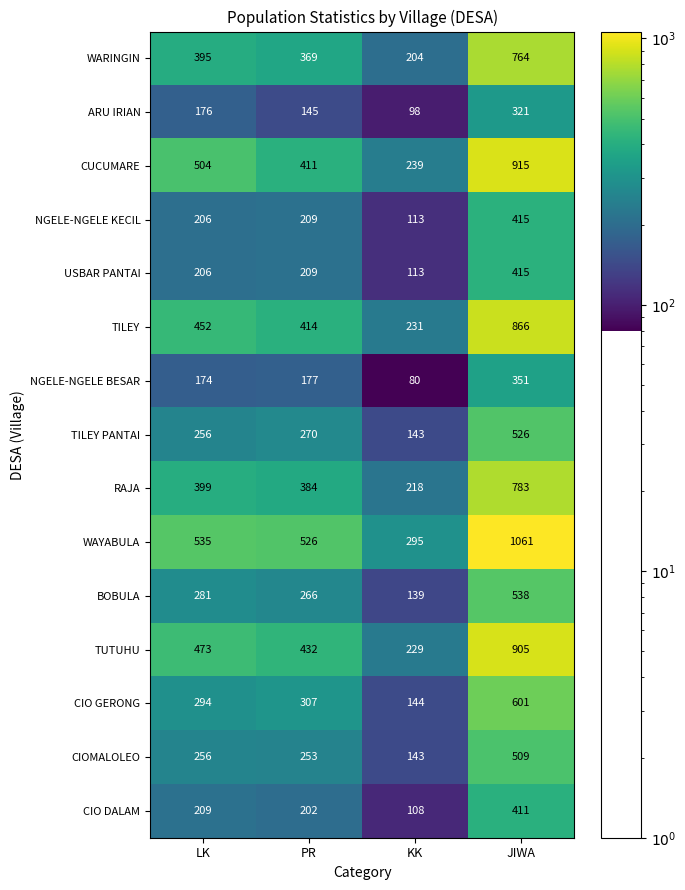

Where is CIO DALAM nearest to the value 259?

LK